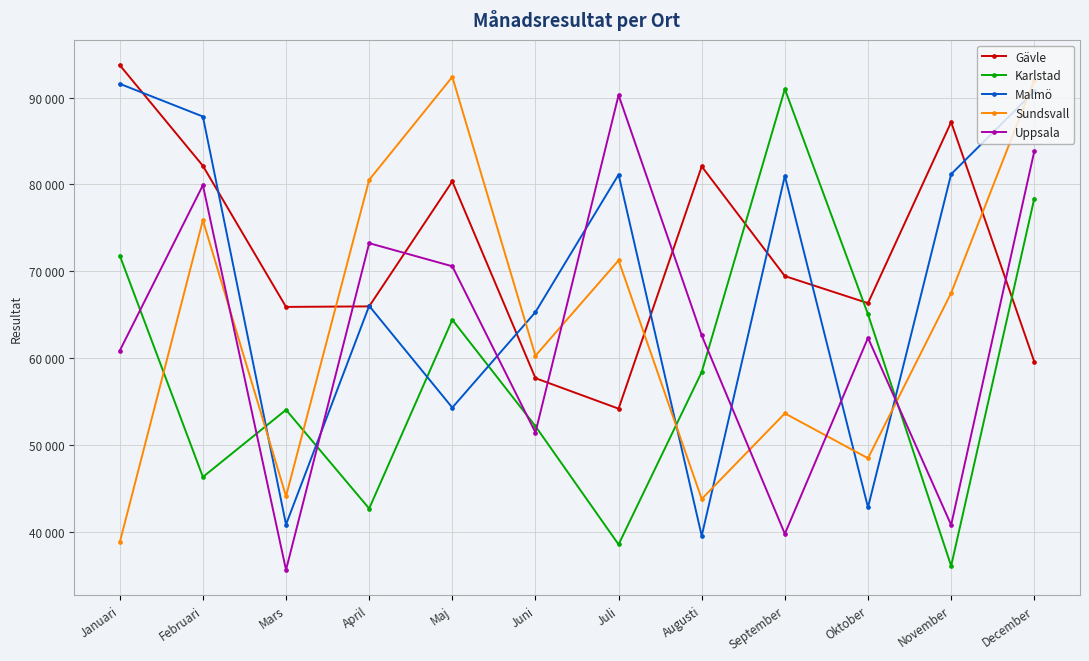

What is the minimum value for Karlstad?

36054